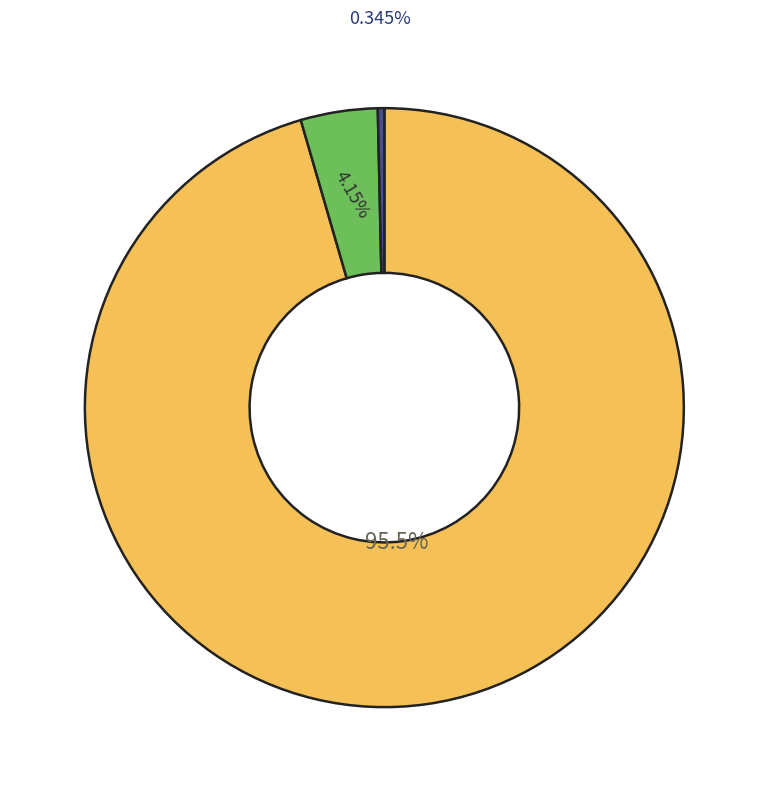

Does any single category account for the majority?

Yes